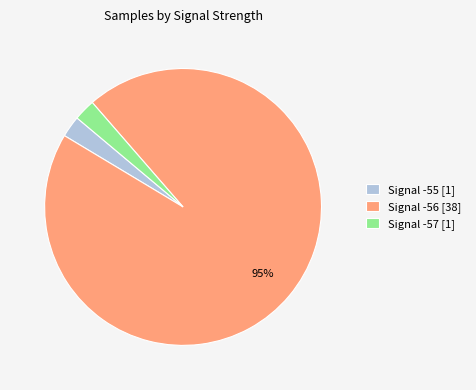

Does Signal -57 [1] represent more than half of the total?

No